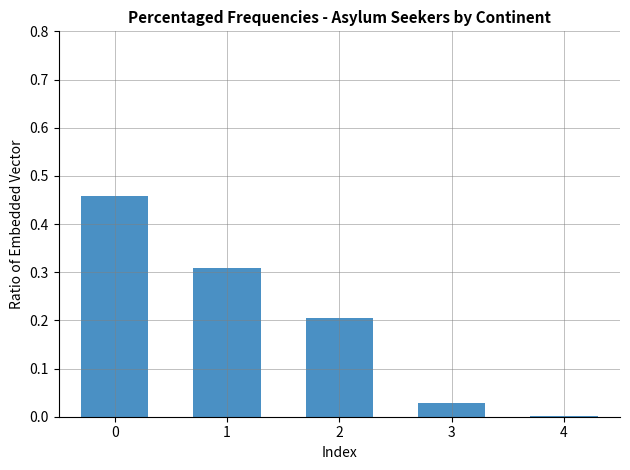

Between 1 and 2, which is larger?

1